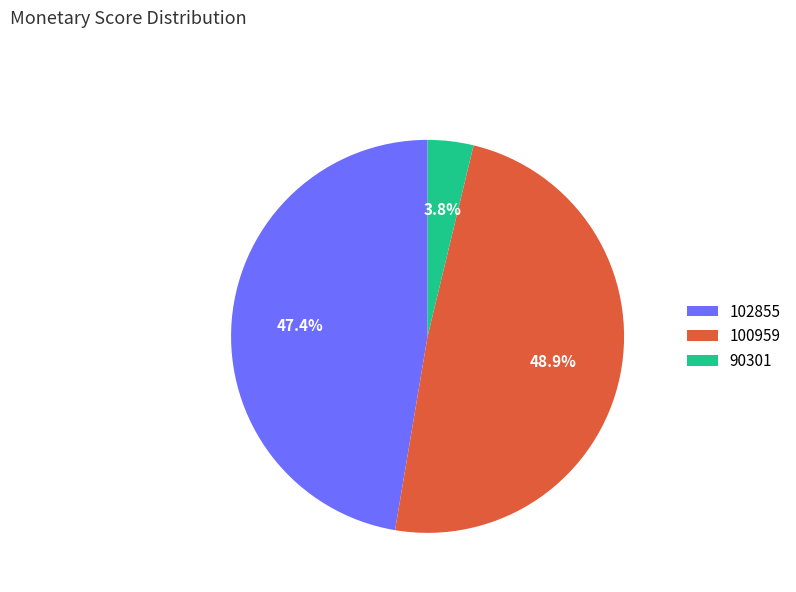

Combined, do 90301 and 100959 account for over 50%?

Yes